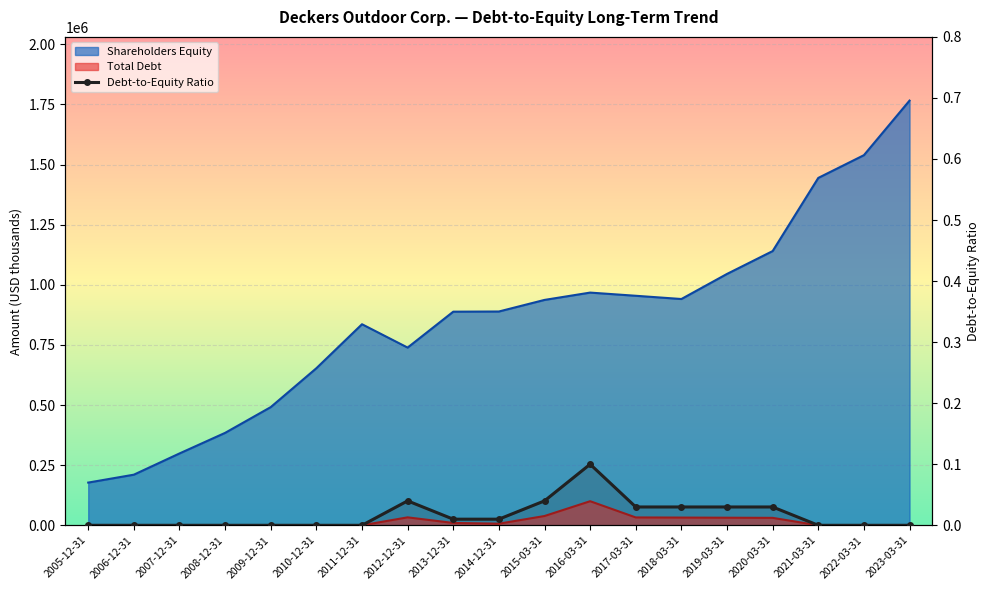

The chart shows a value of 0.1 at 2007-12-31. True or false?

False